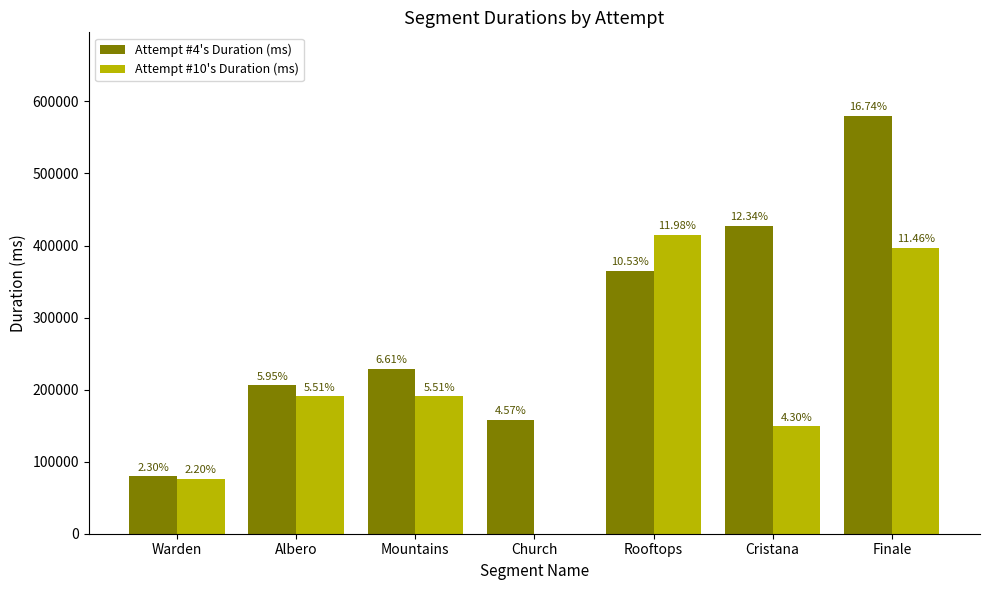

Between Mountains and Rooftops, which is larger?

Rooftops